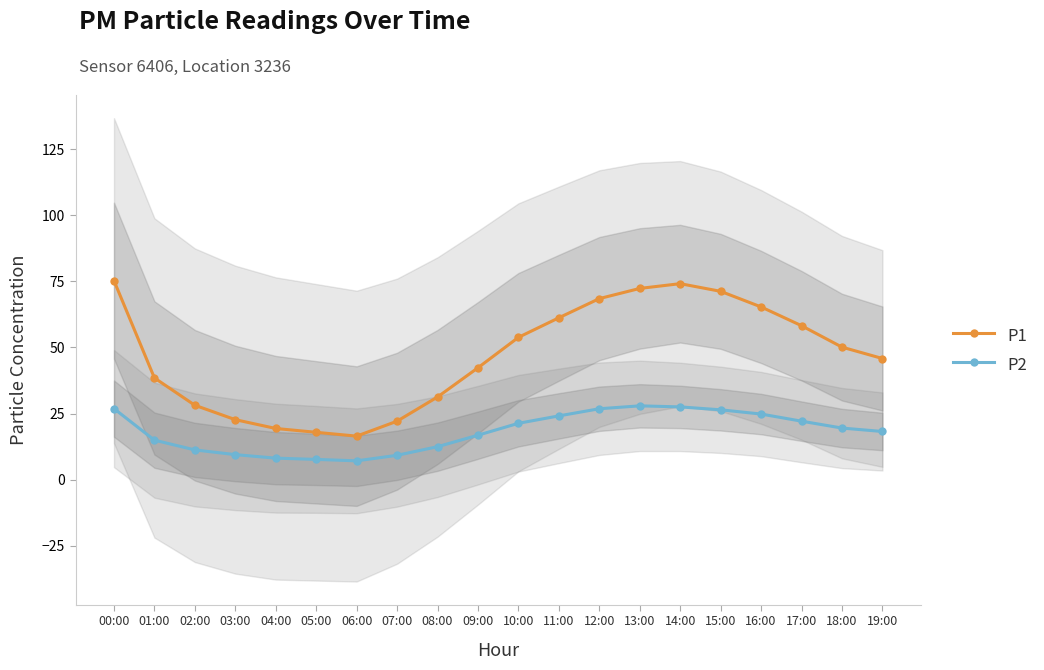

What is the difference between the P1 values at 08:00 and 06:00?

14.8